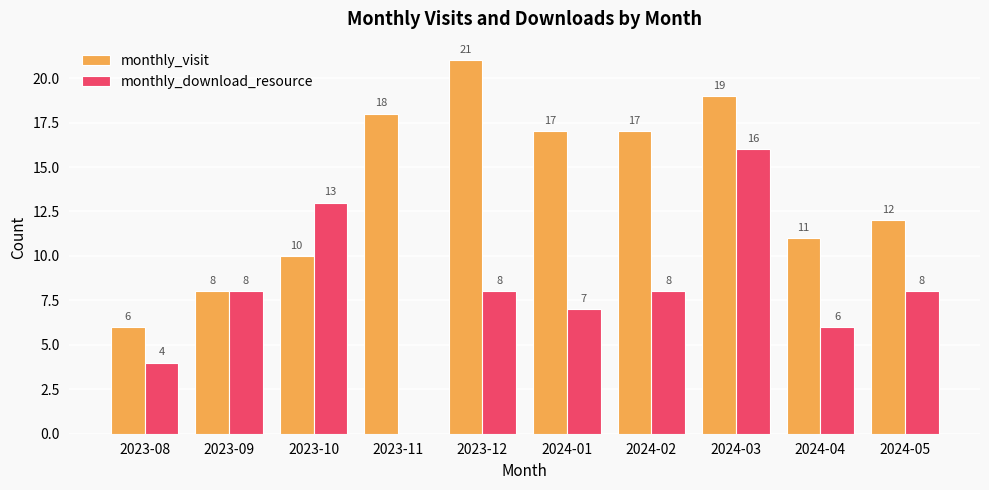

How many distinct data groups are displayed?

2